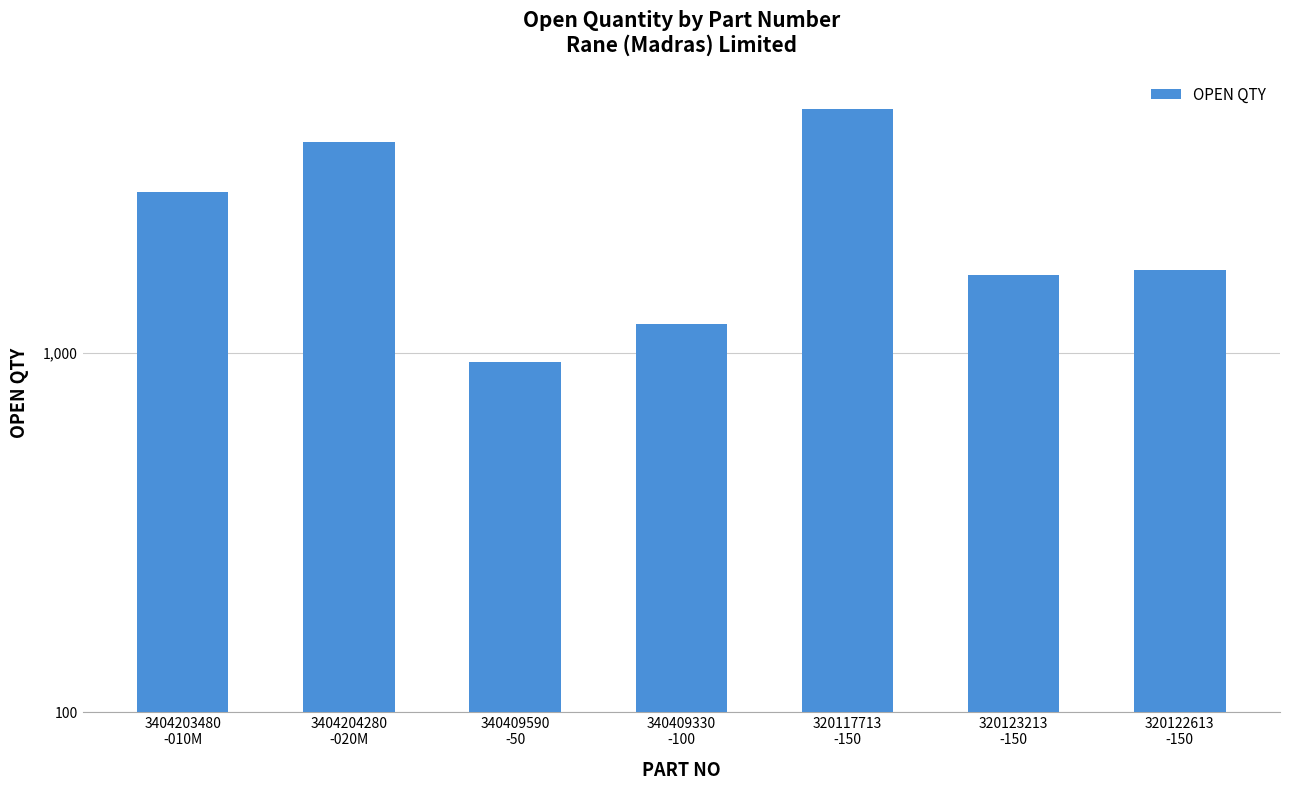

At which label does the data first exceed 1700?

3404203480
-010M